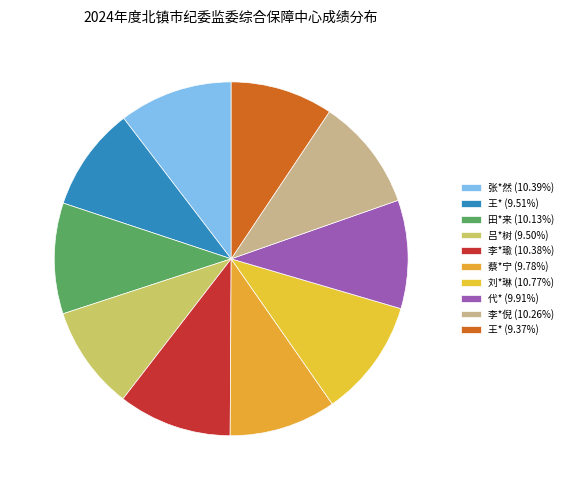

Which slice is the smallest?

王*